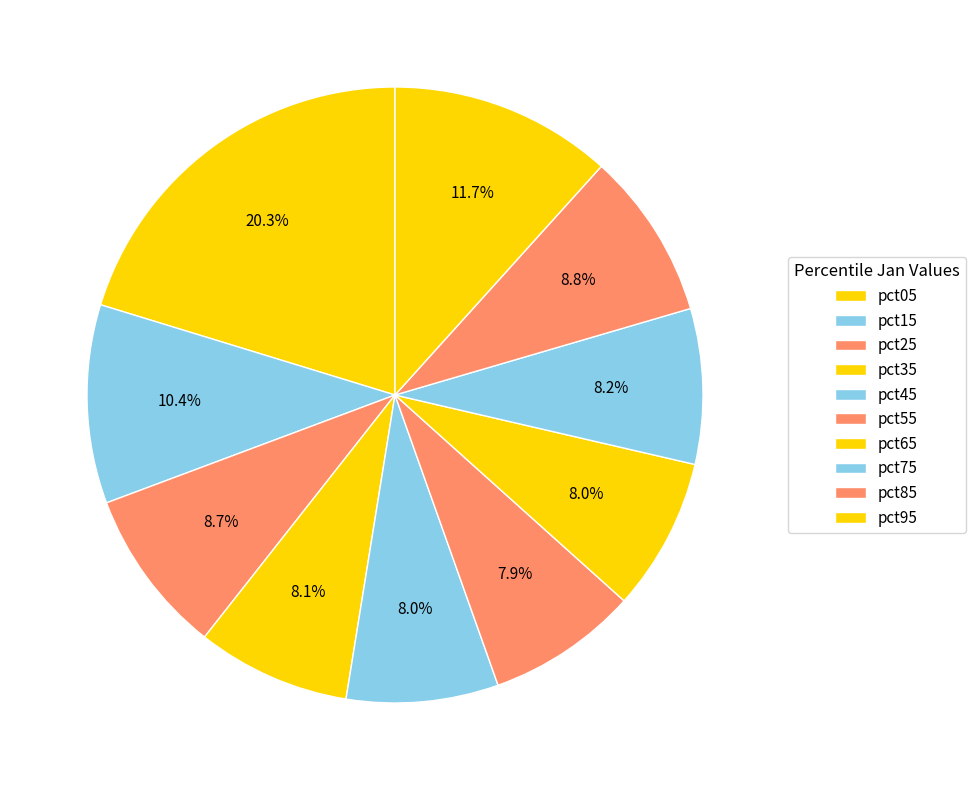

To the nearest percent, what portion does pct35 represent?

8%